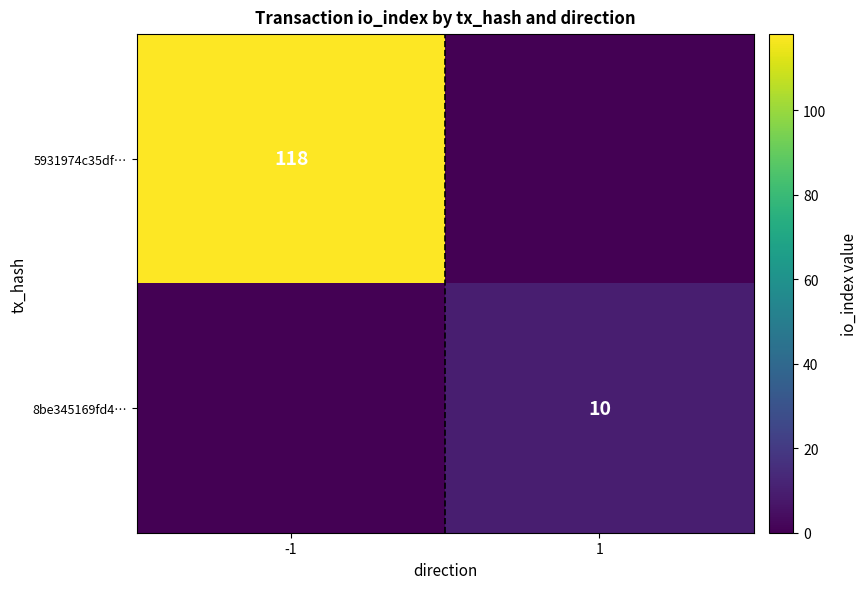

Is the value of 8be345169fd4… at 1 greater than the value of 5931974c35df… at -1?

No